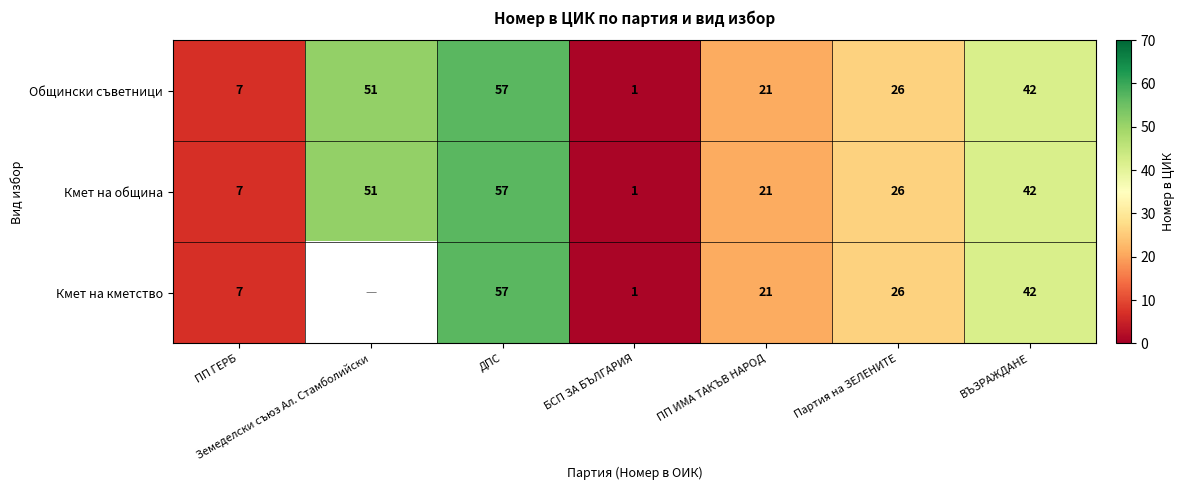

How many Общински съветници values are between 7 and 51?

5